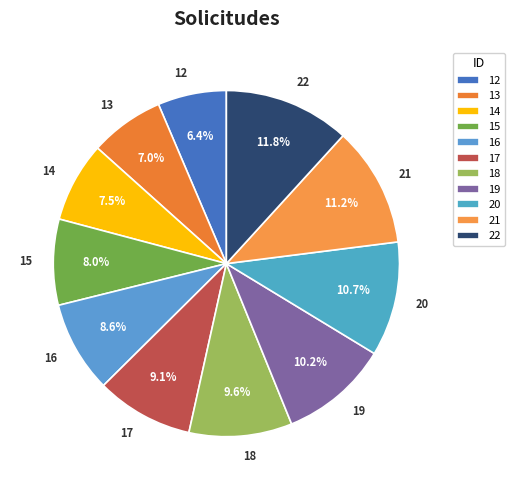

How many slices are in this pie chart?

11